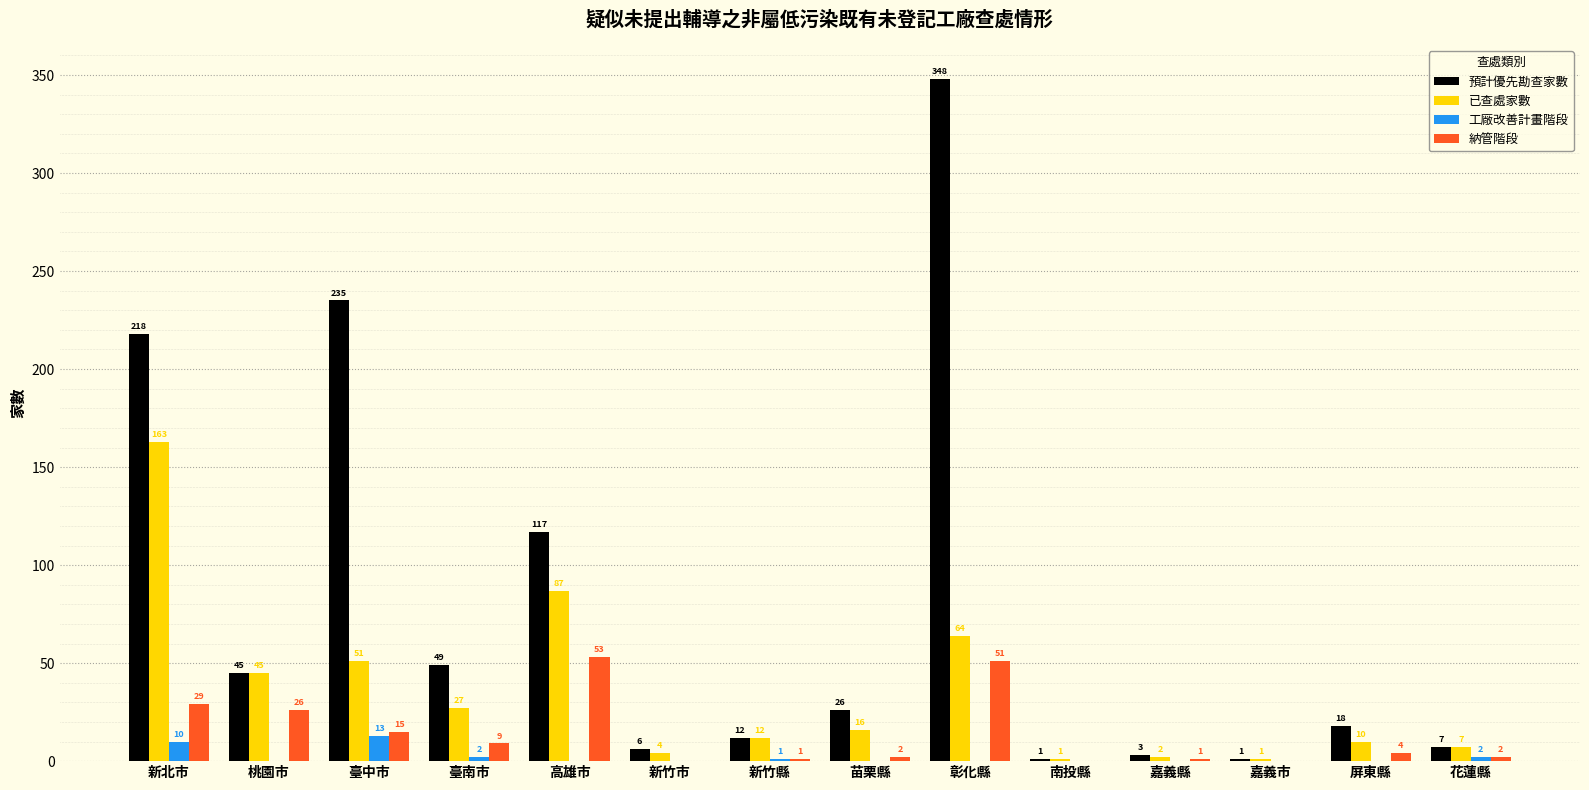

At which label does 預計優先勘查家數 reach its peak?

彰化縣